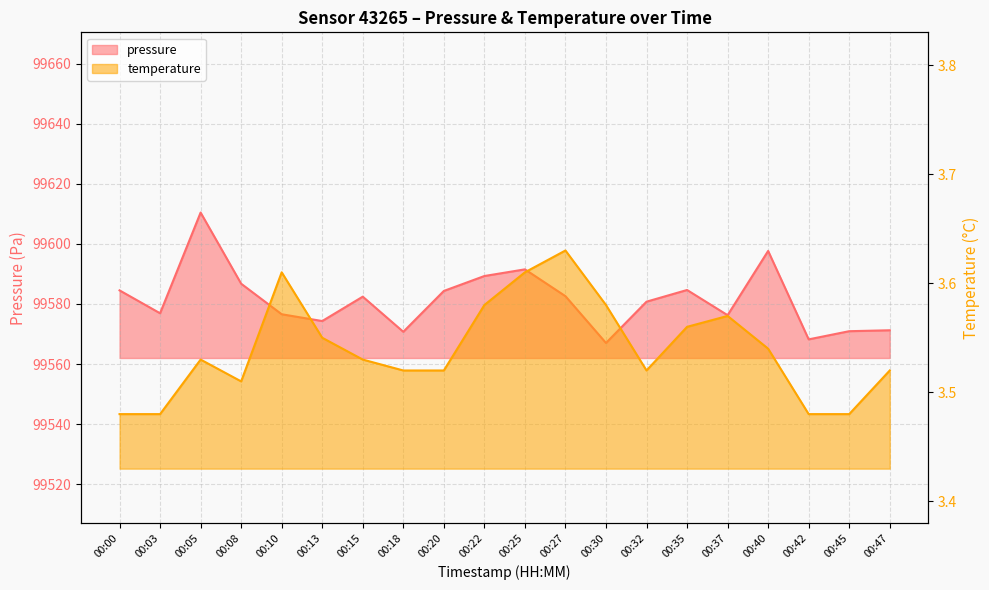

What is the value of the temperature point at the 2nd from the left?

3.5